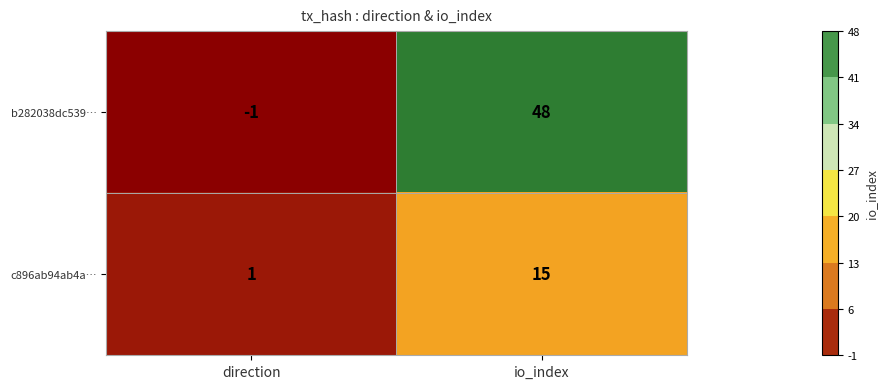

Reading right to left, list all the values displayed in this chart.

b282038dc539…: 48	-1
c896ab94ab4a…: 15	1